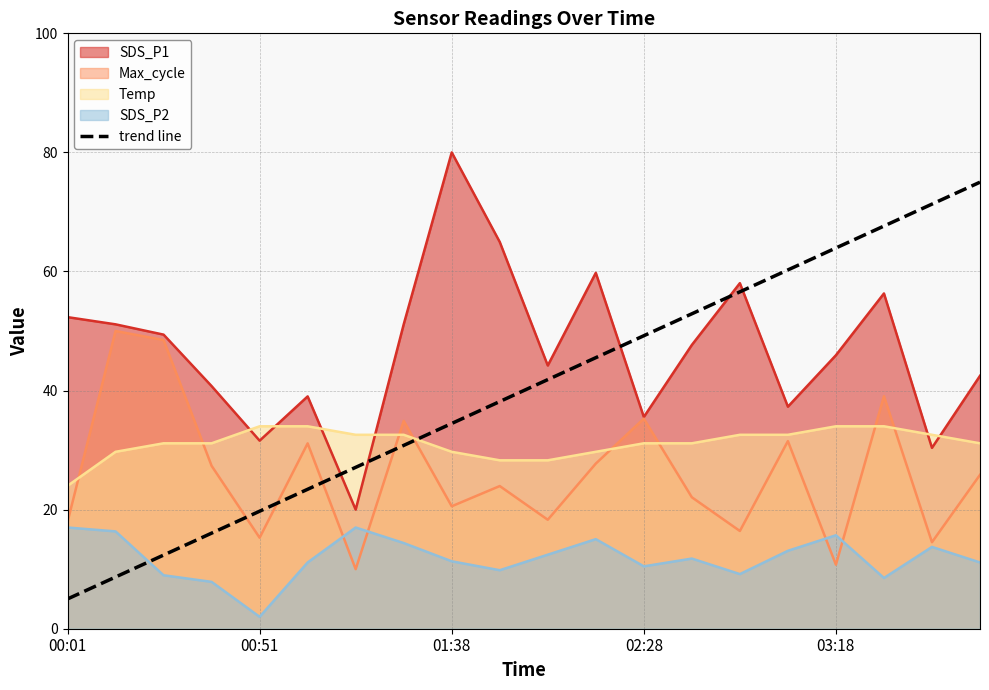

True or false: trend line and SDS_P1 intersect in this chart.

True